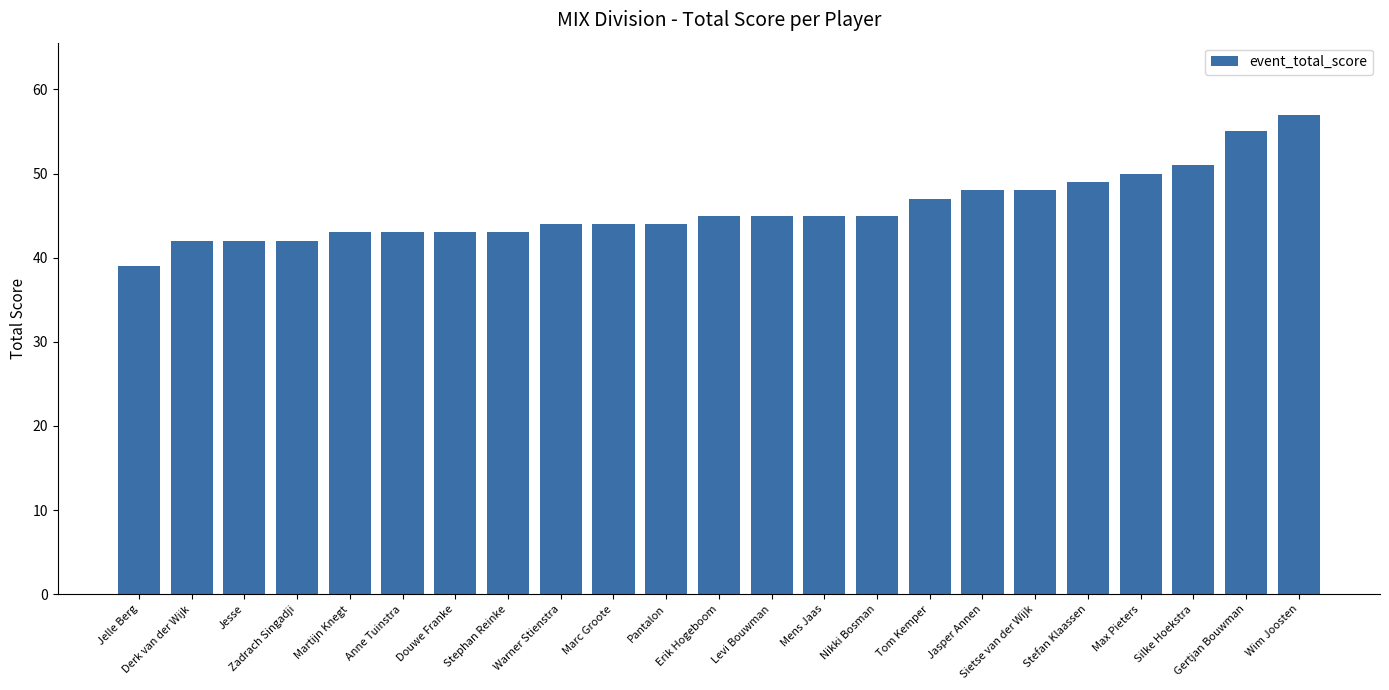

What is the approximate value at Warner Stienstra, to the nearest 5?

45